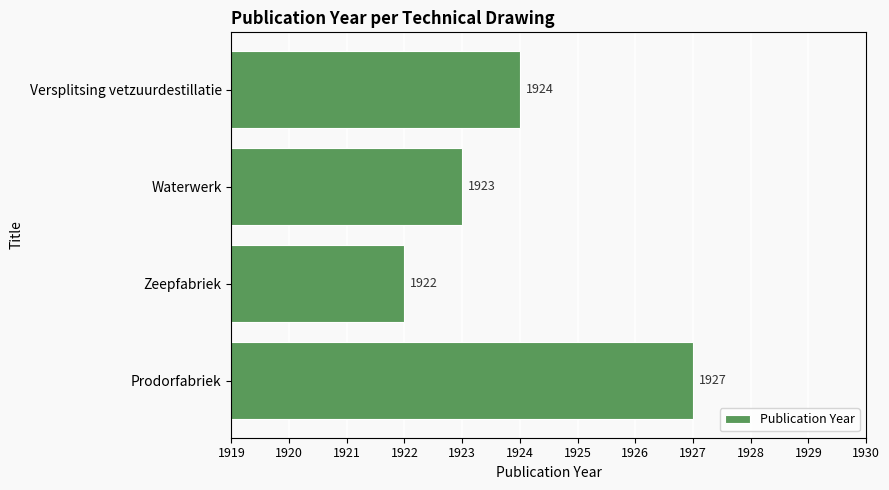

Is it true that the value at Waterwerk is 1923?

True